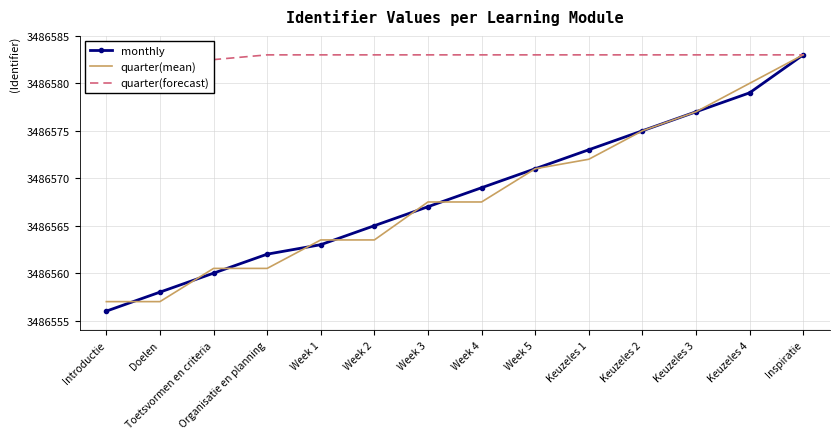

The monthly series shows 1566403.9 at Week 2. True or false?

False